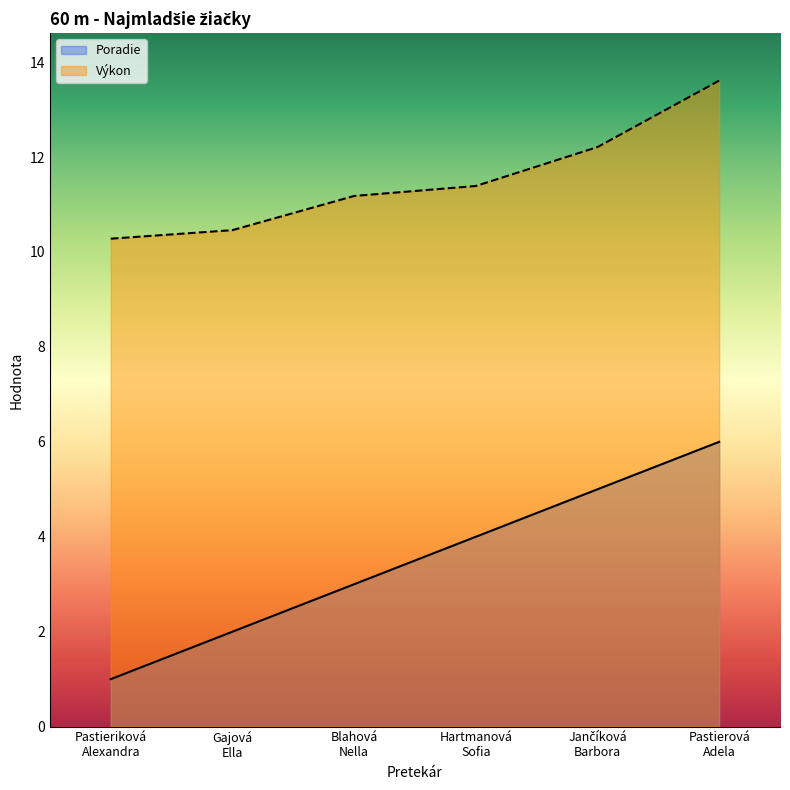

Is it true that Výkon equals 10.3 at Pastieriková
Alexandra?

True